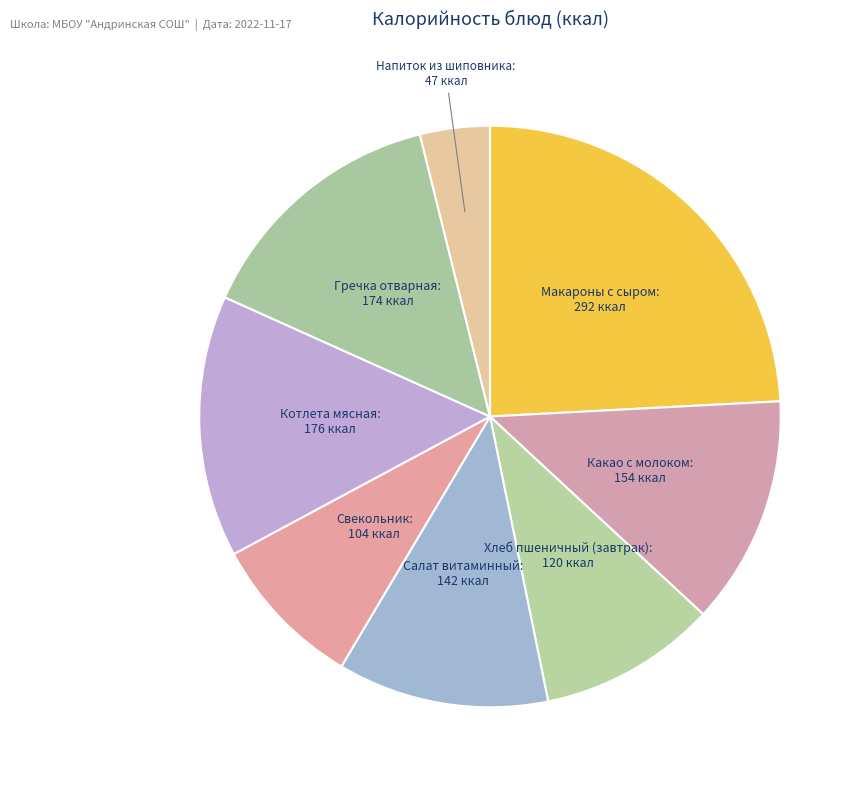

To the nearest percent, what is the difference between the largest and smallest slice percentages?

20%